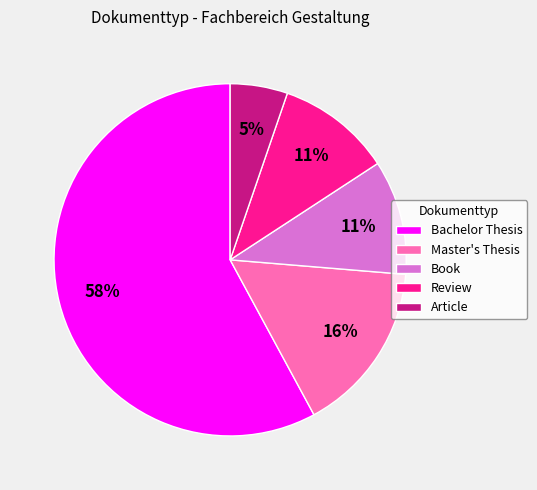

To the nearest percent, what is the combined percentage of Article and Review?

16%